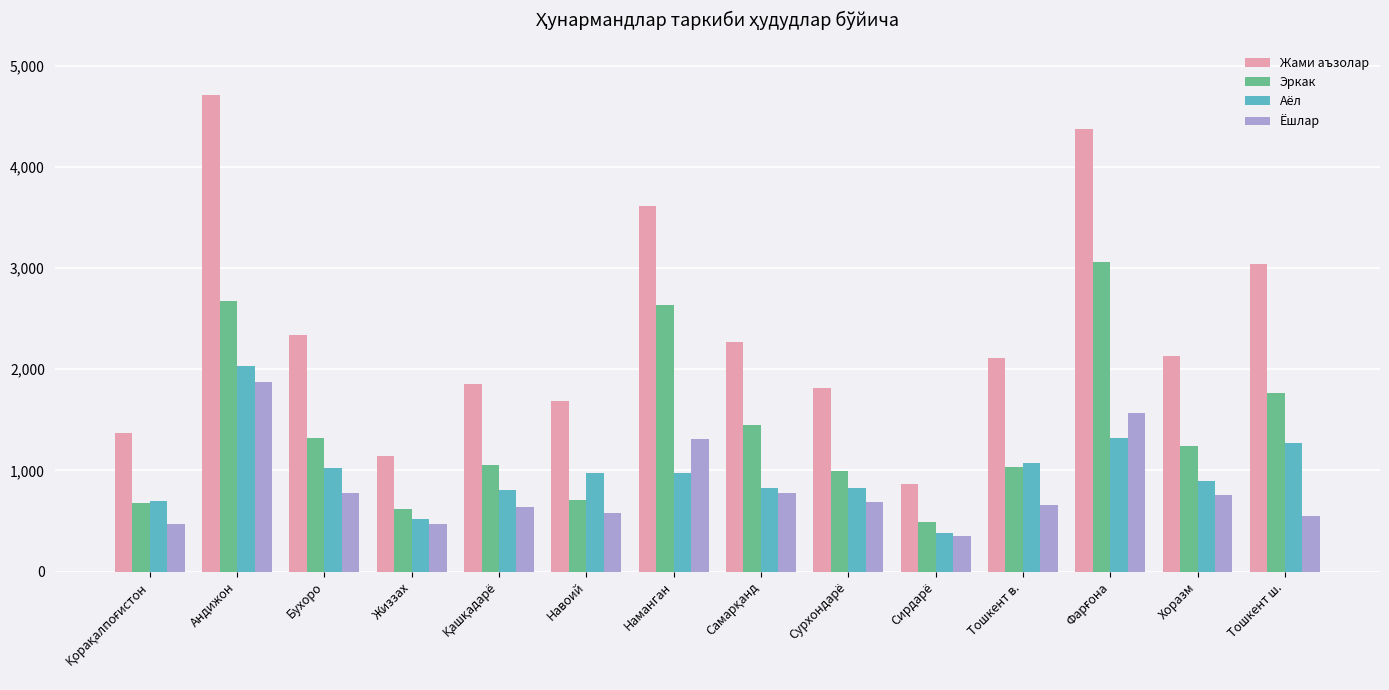

What is the label of the 4th bar from the left?

Жиззах